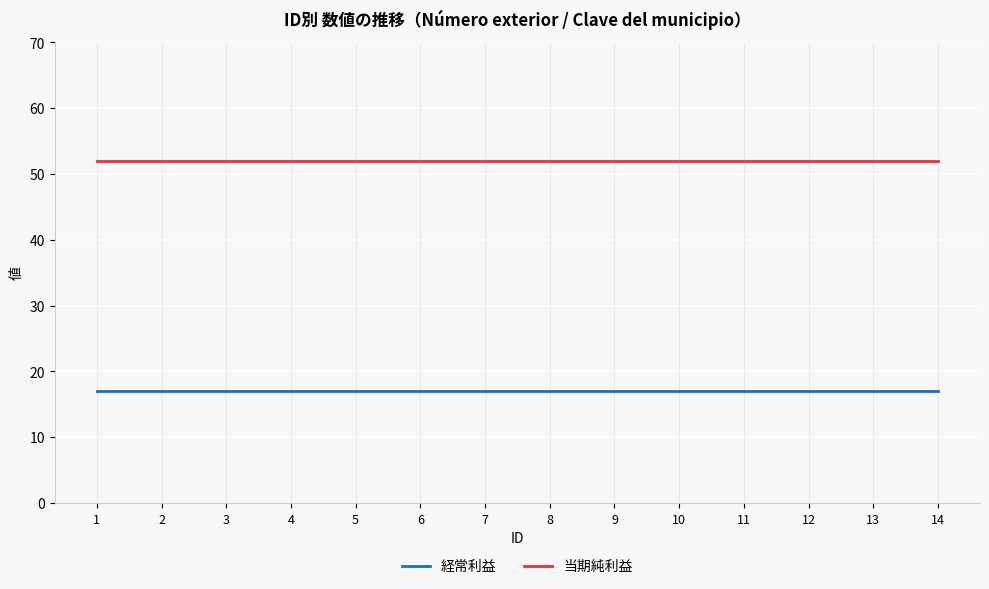

What is the lowest value of the 当期純利益 series?

52